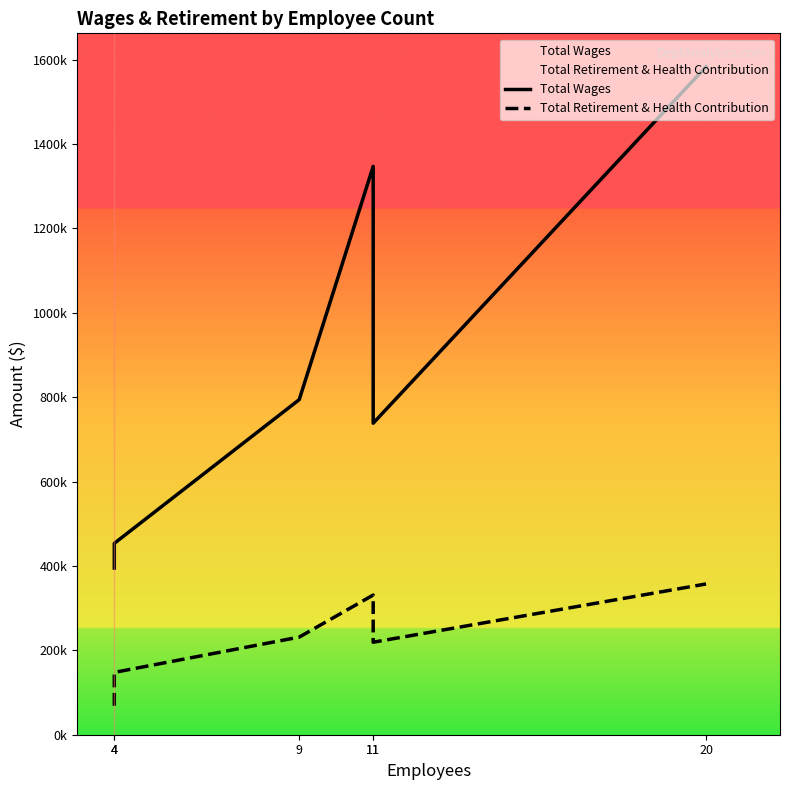

How many values in the Total Retirement & Health Contribution series exceed 231294?

2